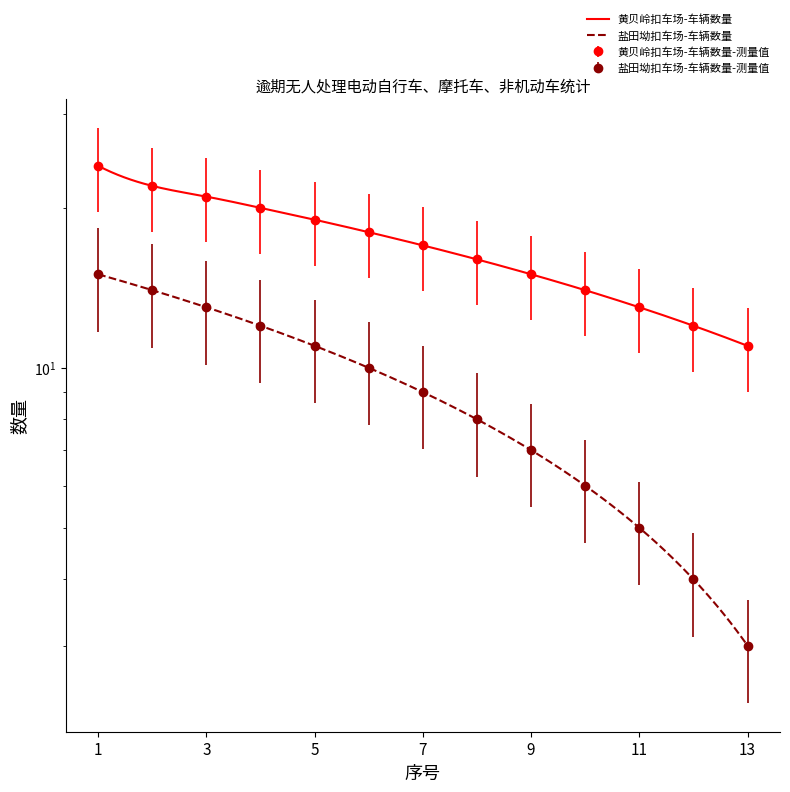

True or false: 盐田坳扣车场 and 黄贝岭扣车场 cross at least once.

False